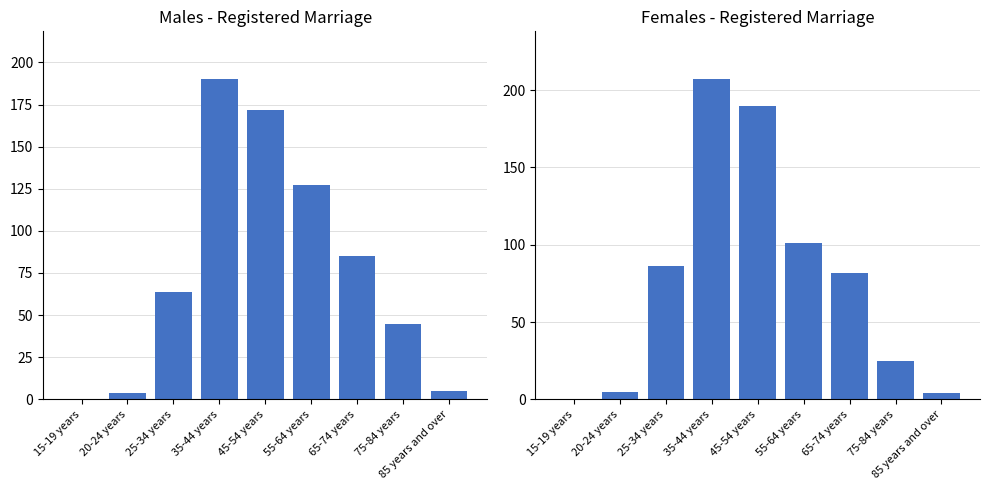

Are the bars grouped side by side (vs. stacked)?

No